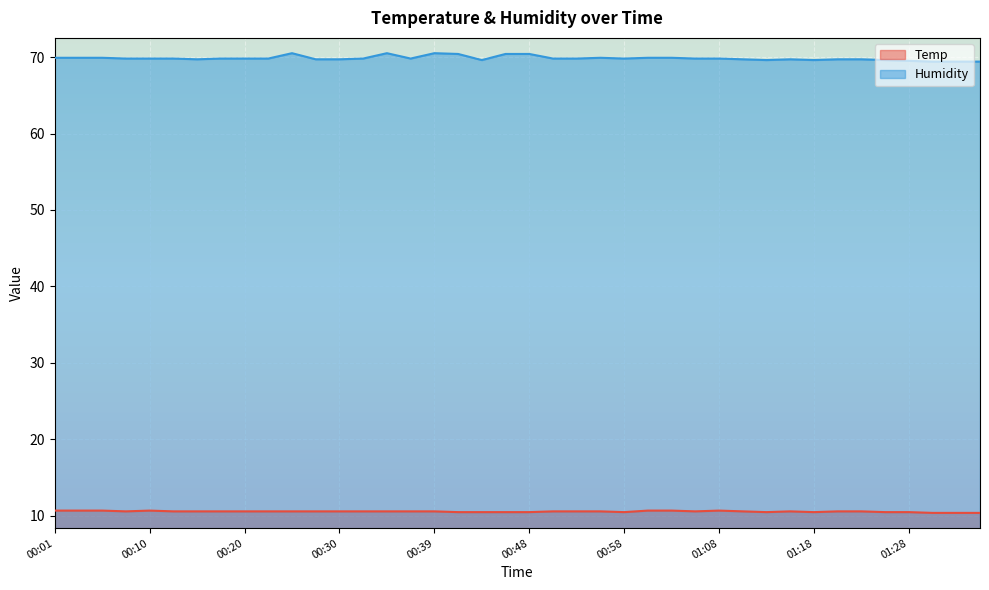

At how many categories does at least one series exceed 33?

40